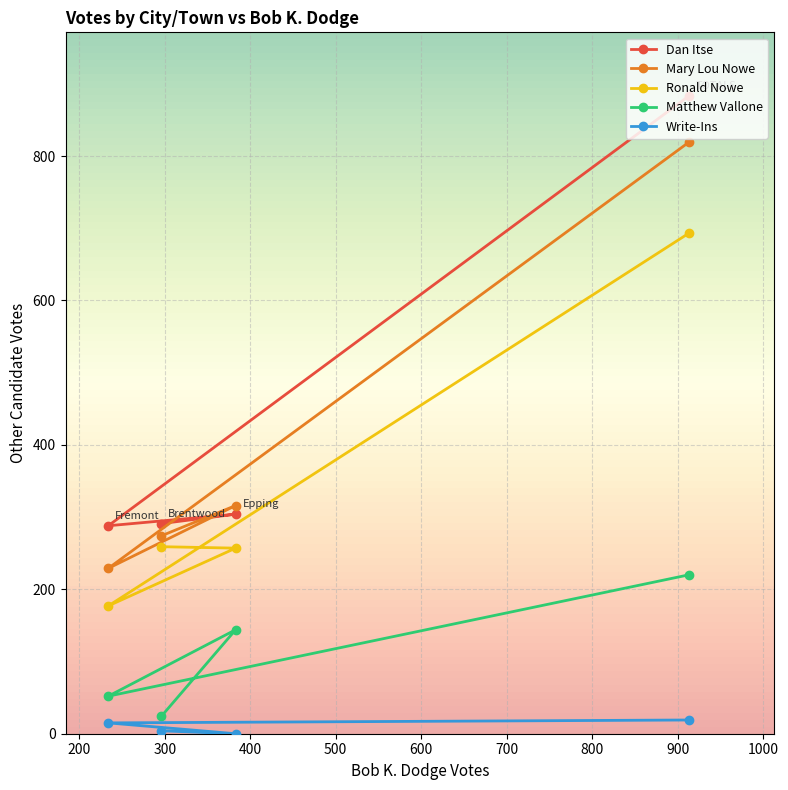

How many lines are shown in the chart?

5